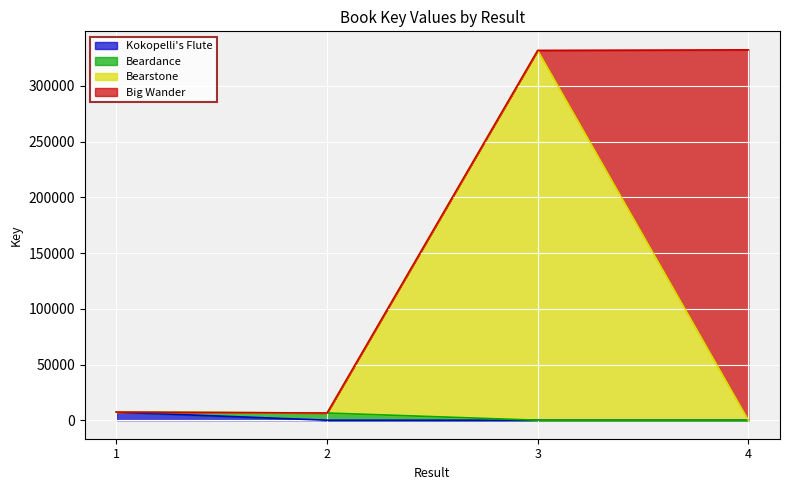

How many lines are shown in the chart?

4